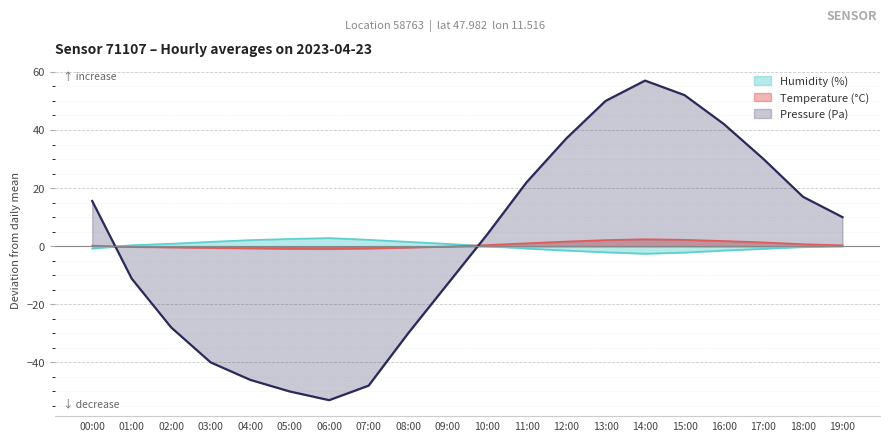

List the series in order of their peak value, highest first.

Pressure (Pa), Humidity (%), Temperature (C)